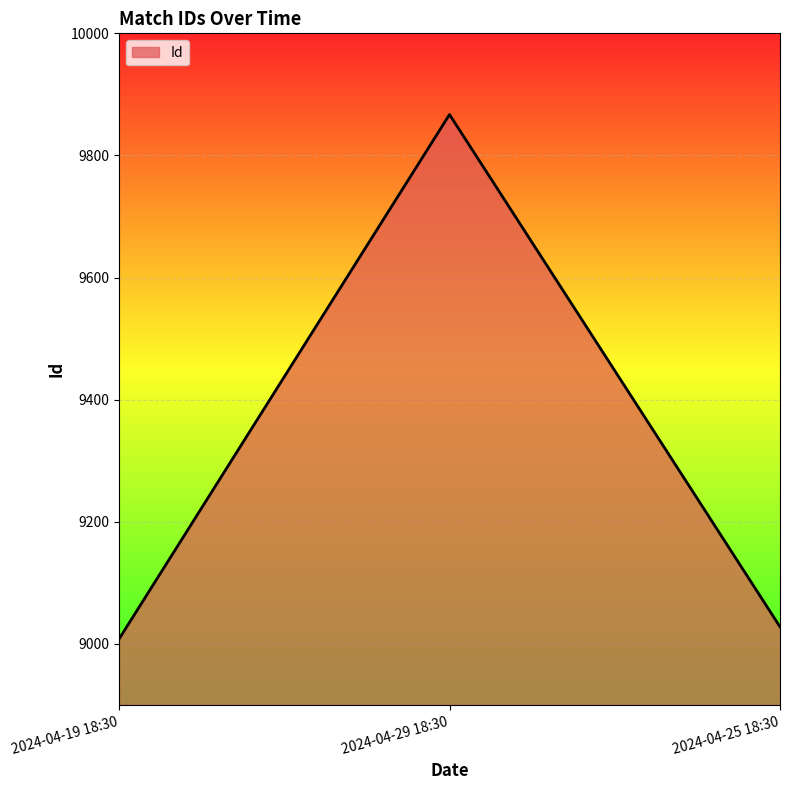

The value at 2024-04-19 18:30 is 9008. True or false?

True